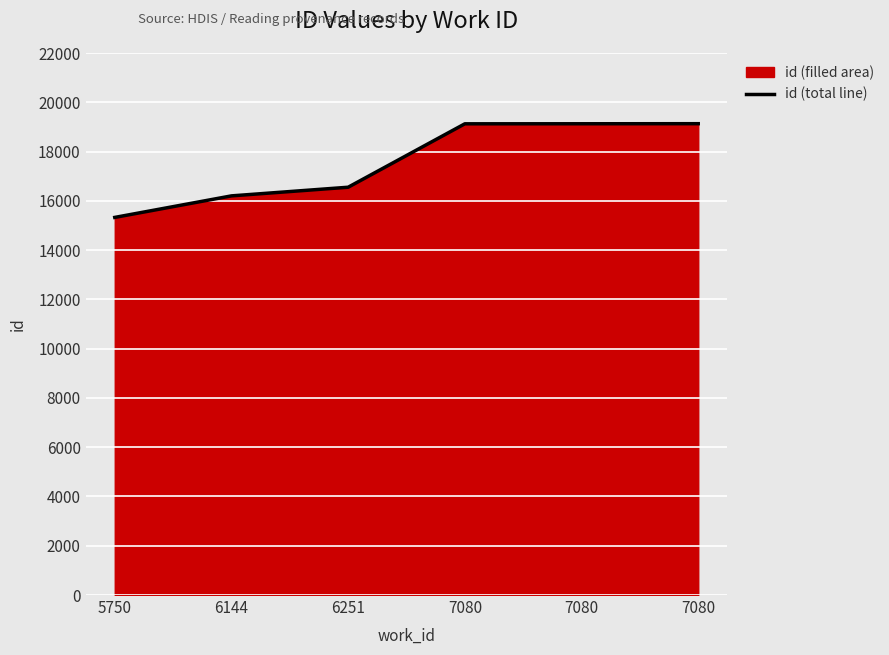

Reading left to right, extract all data points from this chart.

15327	16201	16552	19126	19128	19131